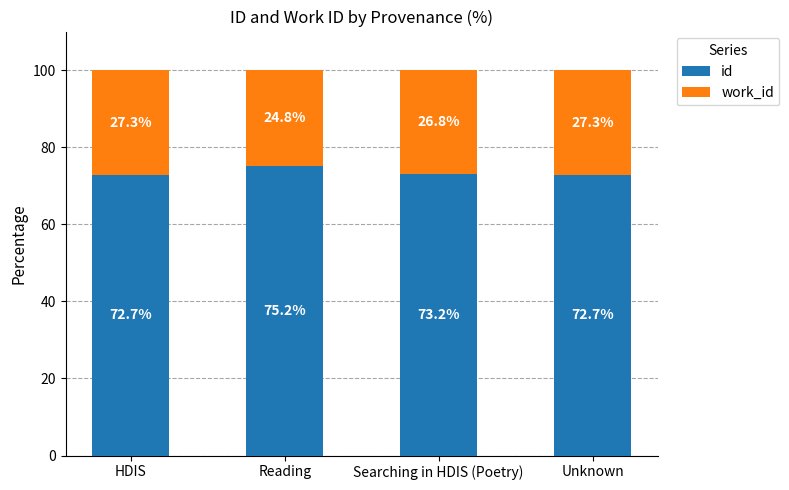

Are the bars horizontal?

No